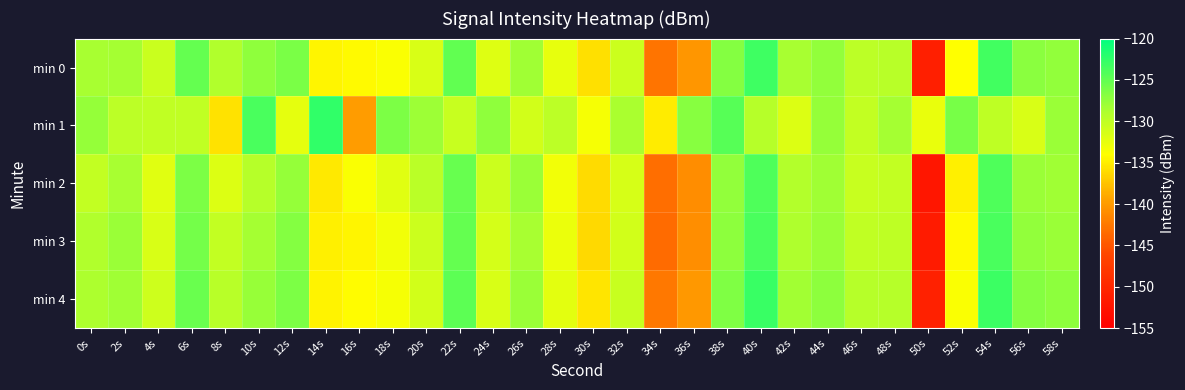

Reading left to right, what are all the values shown in this chart?

min 0: 0s=-128.5	2s=-128.4	4s=-130.6	6s=-125.1	8s=-129.1	10s=-127.3	12s=-126.2	14s=-134.6	16s=-134.3	18s=-133.8	20s=-131.5	22s=-124.9	24s=-131.9	26s=-128.2	28s=-132.5	30s=-135.8	32s=-130.8	34s=-142.8	36s=-140.3	38s=-126.8	40s=-123.2	42s=-128.6	44s=-127.4	46s=-129.7	48s=-129.5	50s=-151.0	52s=-134.0	54s=-123.4	56s=-127.1	58s=-127.4
min 1: 0s=-127.6	2s=-129.8	4s=-130.0	6s=-130.1	8s=-135.6	10s=-123.7	12s=-132.4	14s=-122.6	16s=-139.9	18s=-126.3	20s=-128.0	22s=-130.5	24s=-127.3	26s=-131.2	28s=-129.8	30s=-133.4	32s=-128.7	34s=-135.1	36s=-126.9	38s=-124.5	40s=-129.3	42s=-131.8	44s=-127.6	46s=-130.2	48s=-128.4	50s=-132.7	52s=-126.1	54s=-129.9	56s=-131.5	58s=-127.8
min 2: 0s=-130.2	2s=-128.5	4s=-132.1	6s=-126.4	8s=-131.8	10s=-129.3	12s=-127.6	14s=-135.2	16s=-133.8	18s=-132.1	20s=-129.7	22s=-125.3	24s=-130.8	26s=-127.9	28s=-133.2	30s=-136.1	32s=-131.4	34s=-143.2	36s=-141.0	38s=-127.5	40s=-124.0	42s=-129.2	44s=-128.1	46s=-130.5	48s=-130.2	50s=-152.0	52s=-134.8	54s=-124.1	56s=-127.8	58s=-128.1
min 3: 0s=-129.1	2s=-127.8	4s=-131.5	6s=-125.9	8s=-130.2	10s=-128.4	12s=-126.8	14s=-134.9	16s=-134.5	18s=-133.2	20s=-130.8	22s=-125.1	24s=-131.3	26s=-128.5	28s=-132.8	30s=-136.2	32s=-131.1	34s=-143.5	36s=-140.8	38s=-127.2	40s=-123.8	42s=-128.9	44s=-127.8	46s=-130.1	48s=-129.9	50s=-151.5	52s=-134.3	54s=-123.7	56s=-127.4	58s=-127.8
min 4: 0s=-128.8	2s=-128.1	4s=-130.9	6s=-125.4	8s=-129.5	10s=-127.7	12s=-126.4	14s=-134.7	16s=-134.1	18s=-133.5	20s=-131.2	22s=-124.7	24s=-131.6	26s=-127.9	28s=-132.2	30s=-135.5	32s=-130.5	34s=-142.5	36s=-140.1	38s=-126.5	40s=-122.9	42s=-128.3	44s=-127.2	46s=-129.4	48s=-129.3	50s=-150.7	52s=-133.8	54s=-123.1	56s=-126.8	58s=-127.2